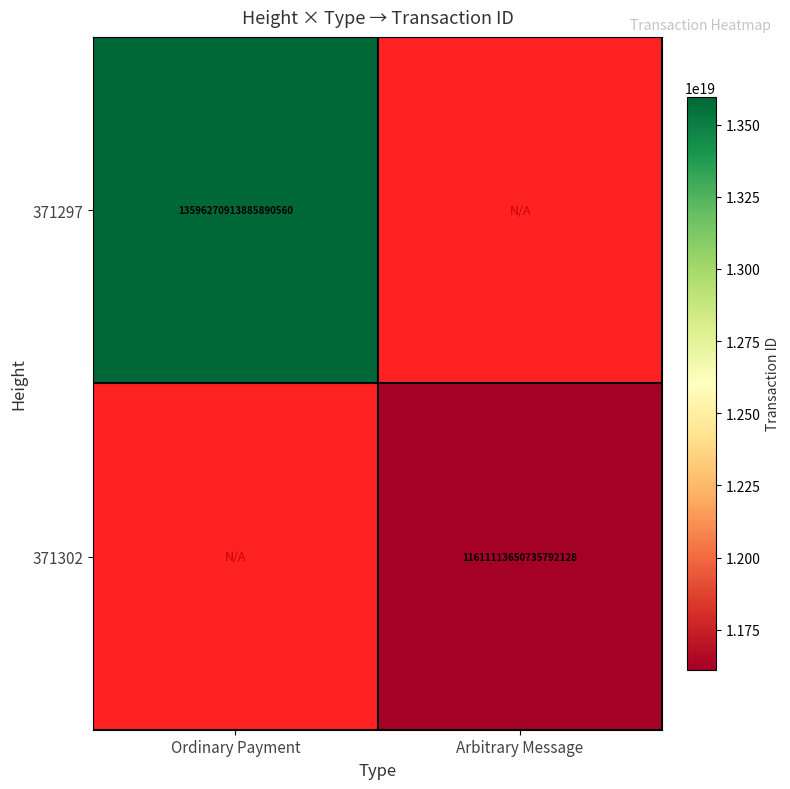

True or false: 371297 has a value of 13596270913885890560 at Ordinary Payment.

True